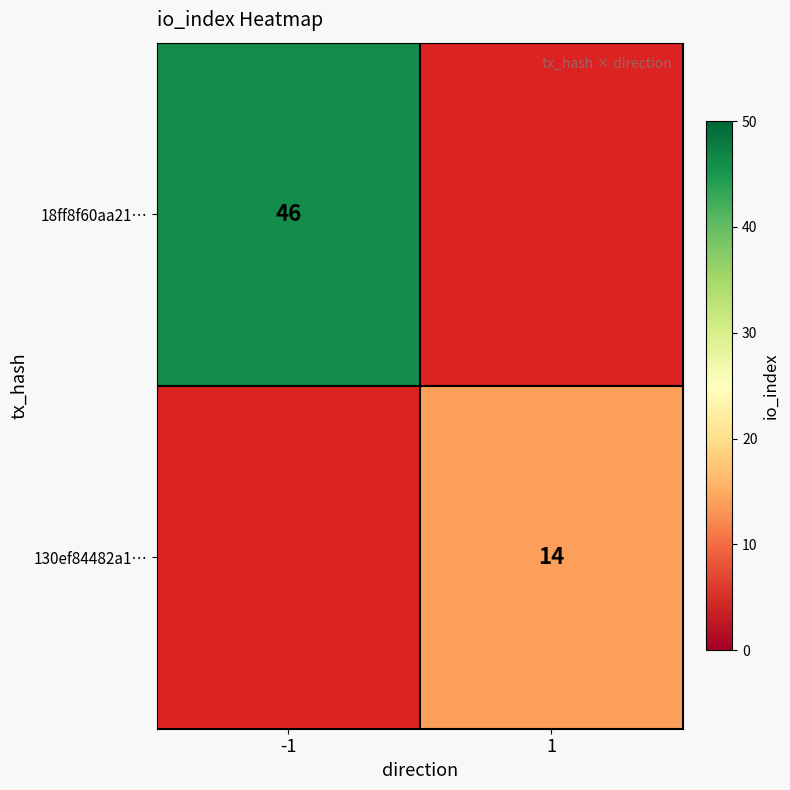

The 130ef84482a1… series shows 24 at 1. True or false?

False